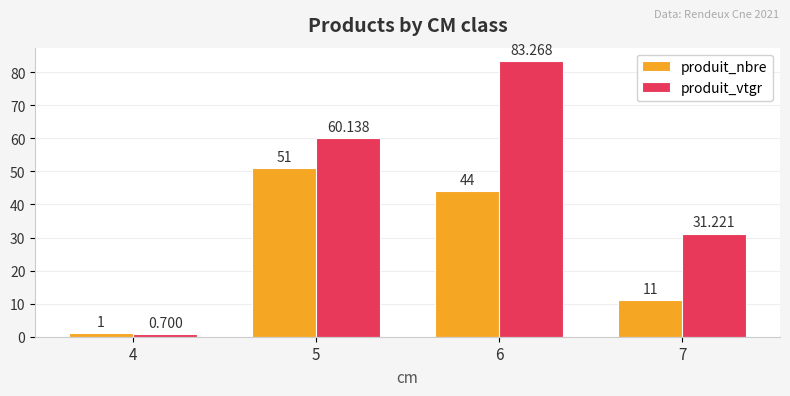

At which label does produit_vtgr reach its minimum?

4